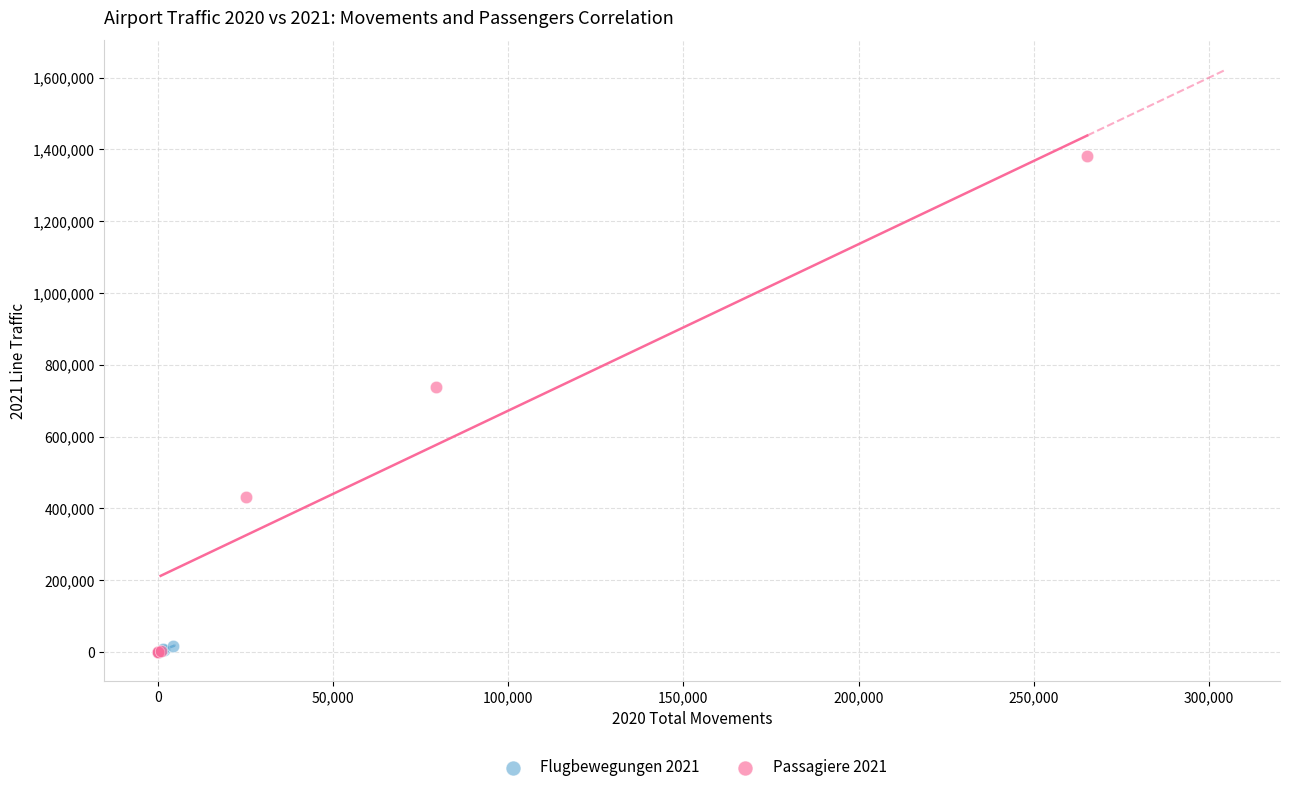

What are all the series names shown in the legend?

Flugbewegungen 2021, Passagiere 2021